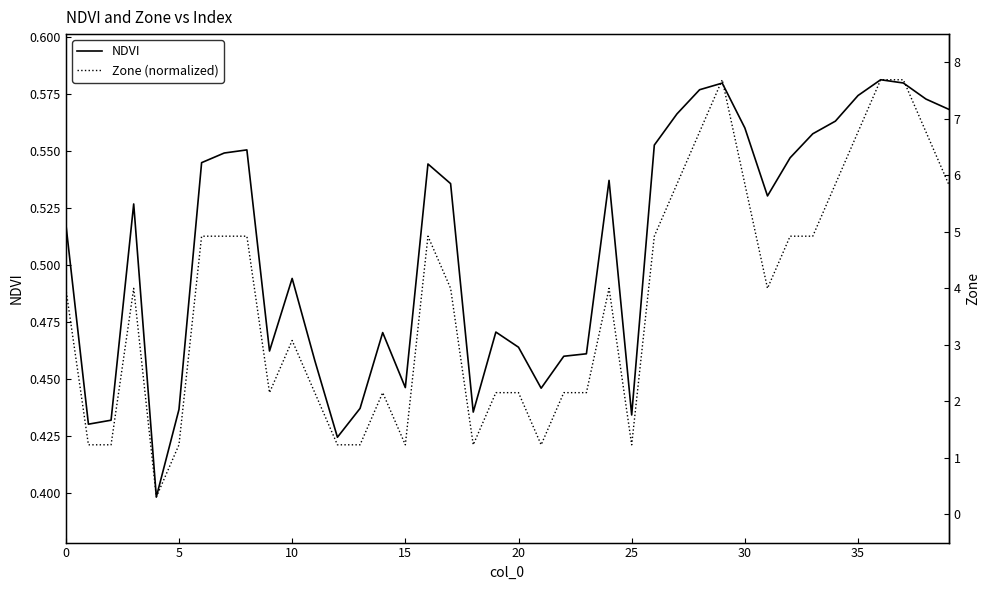

What is the average value of the Zone (normalized) series?

0.5